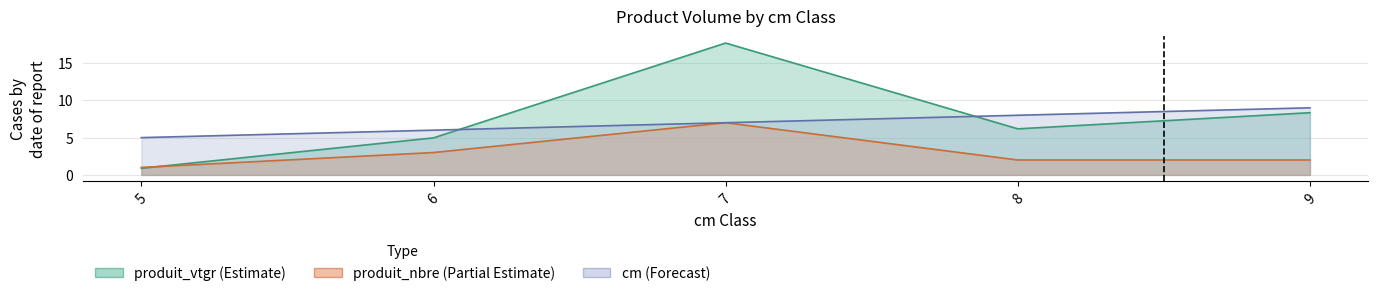

Which series has the largest range (max minus min)?

produit_vtgr